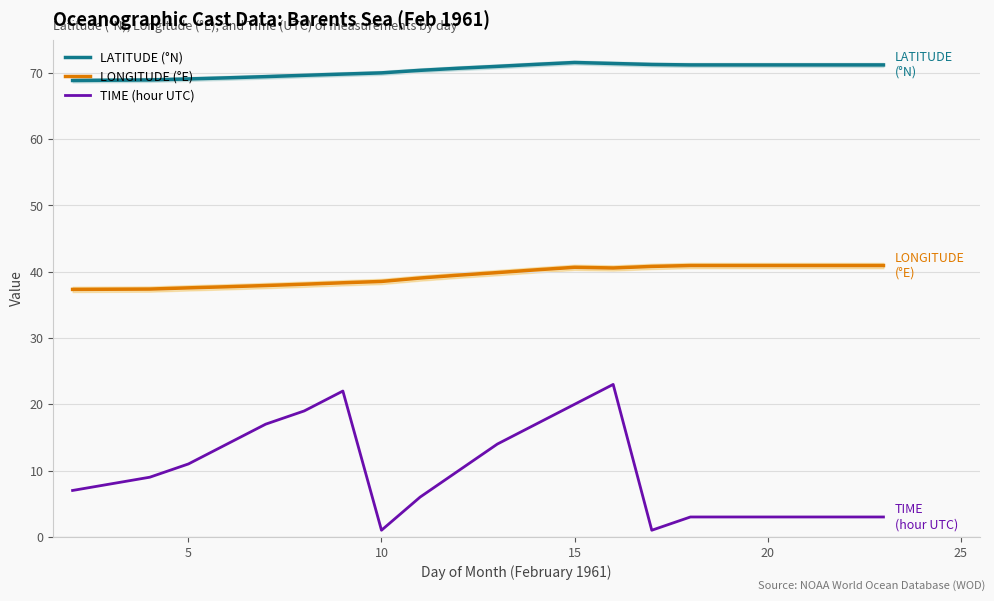

In TIME (hour UTC), how many points are higher than both neighbors (excluding endpoints)?

2